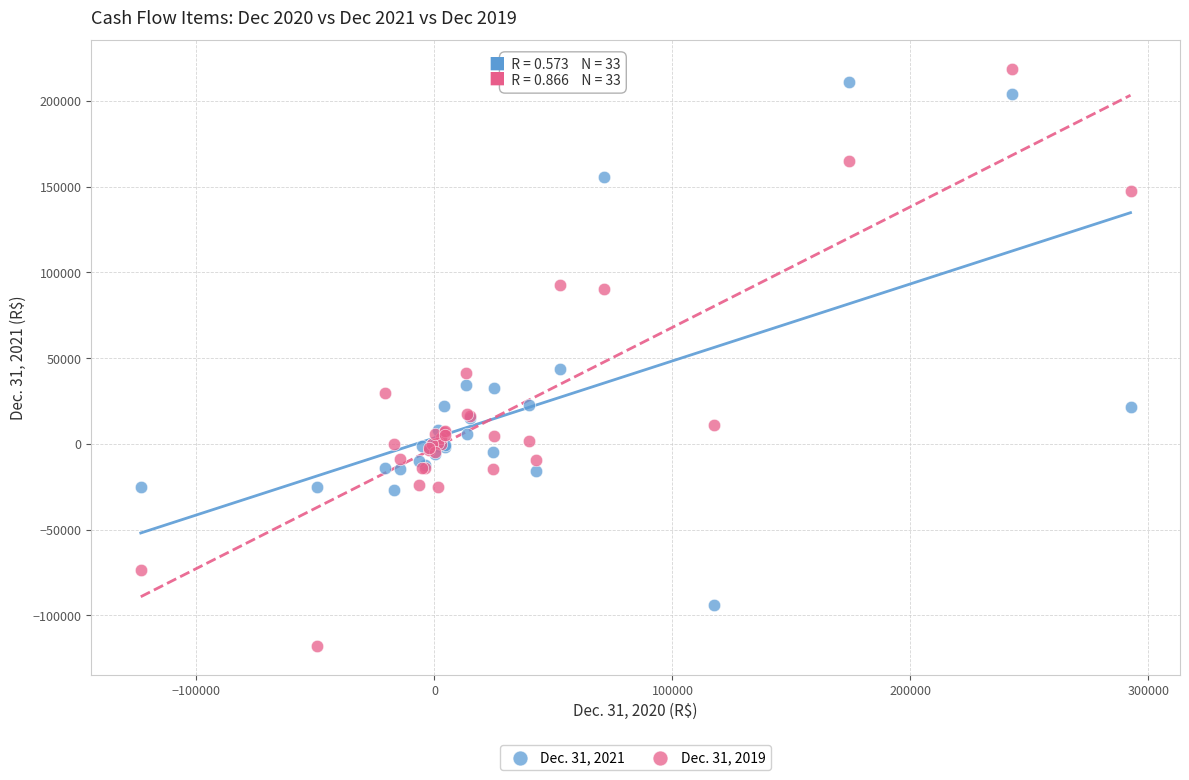

Which series has the widest spread of Y values?

Dec. 31, 2019